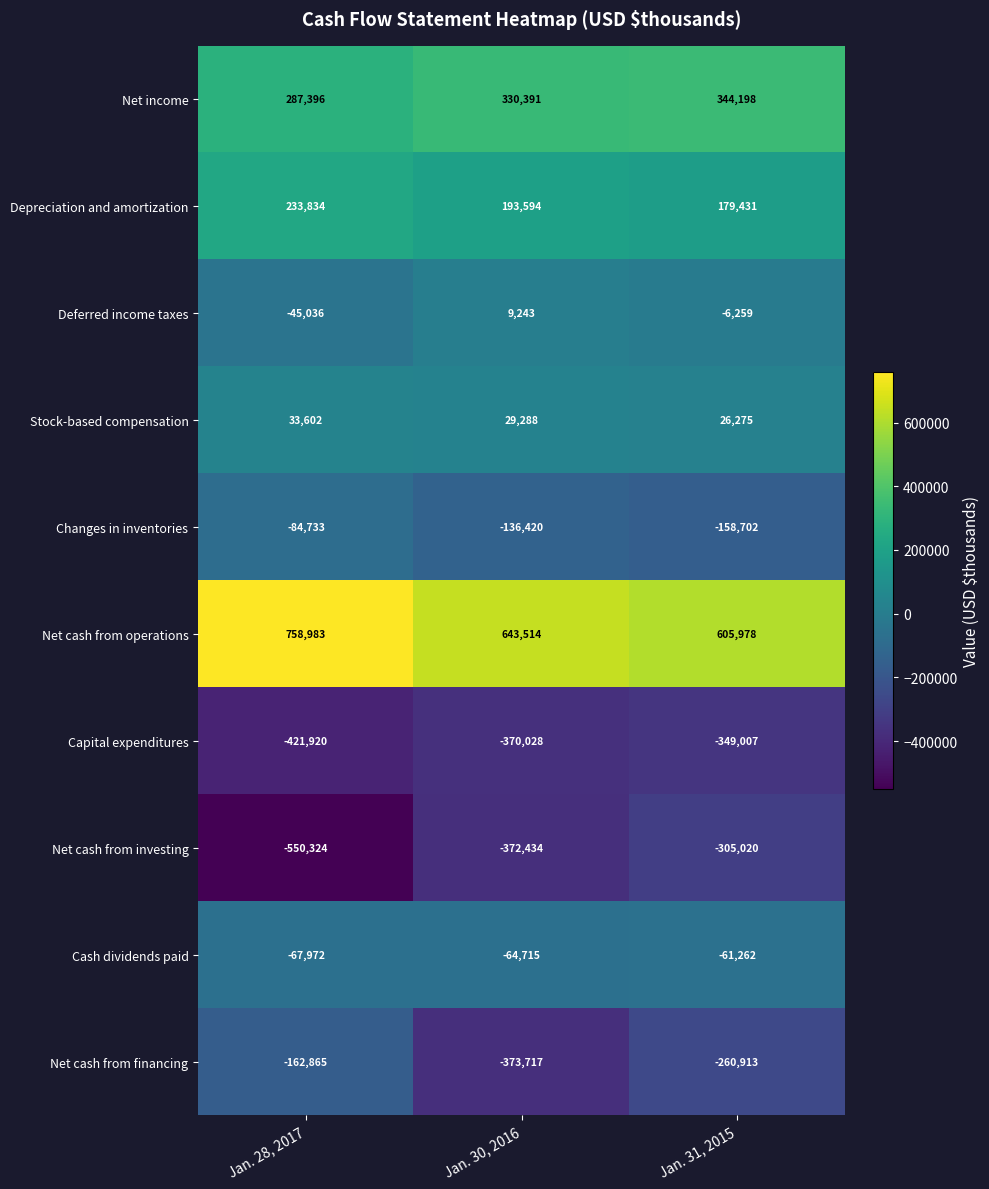

At which label does Net cash from financing first exceed -260913?

Jan. 28, 2017